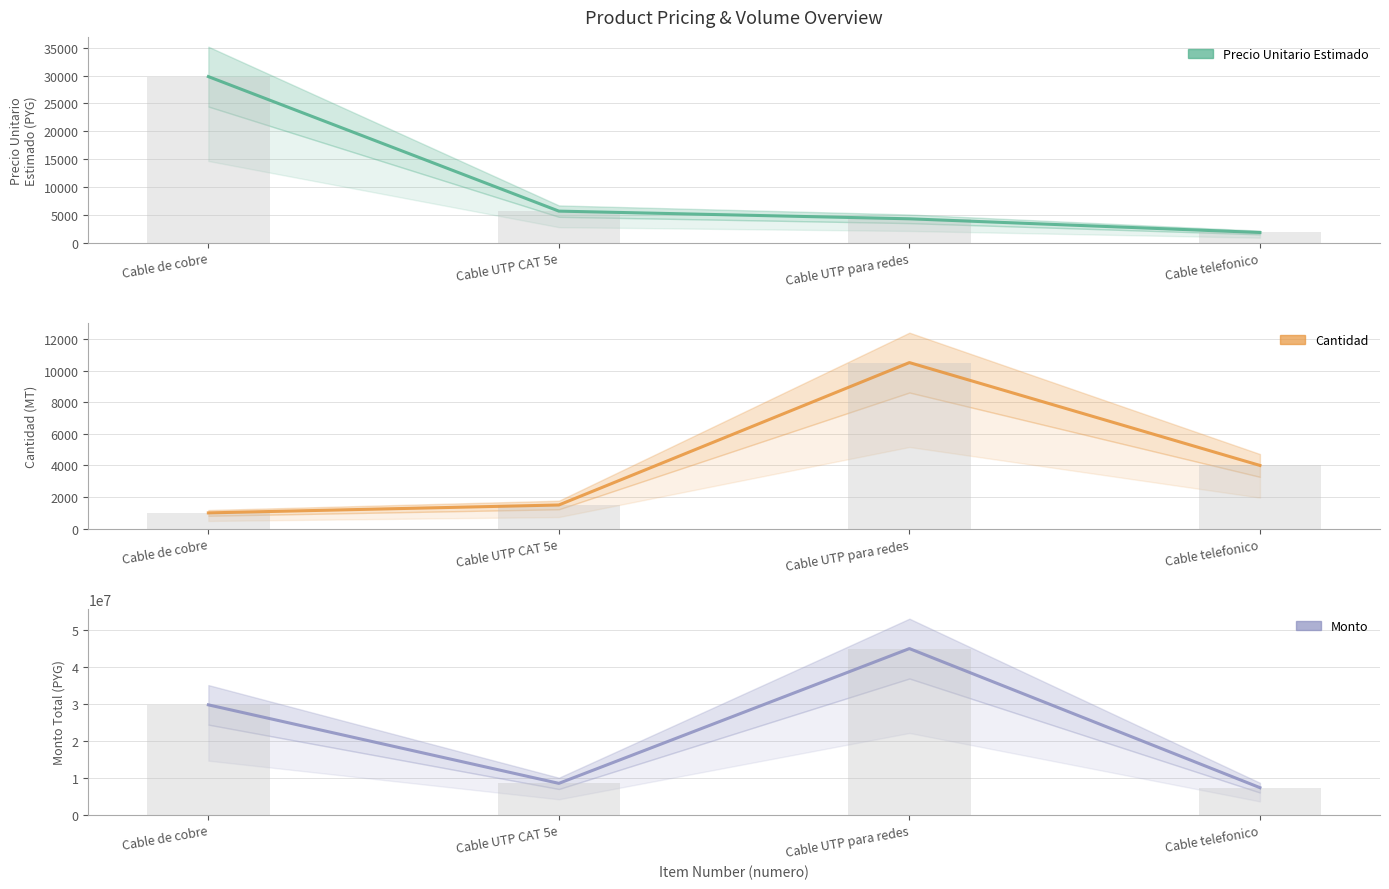

Read the Monto value at Cable UTP CAT 5e, to the nearest 50.

8508000